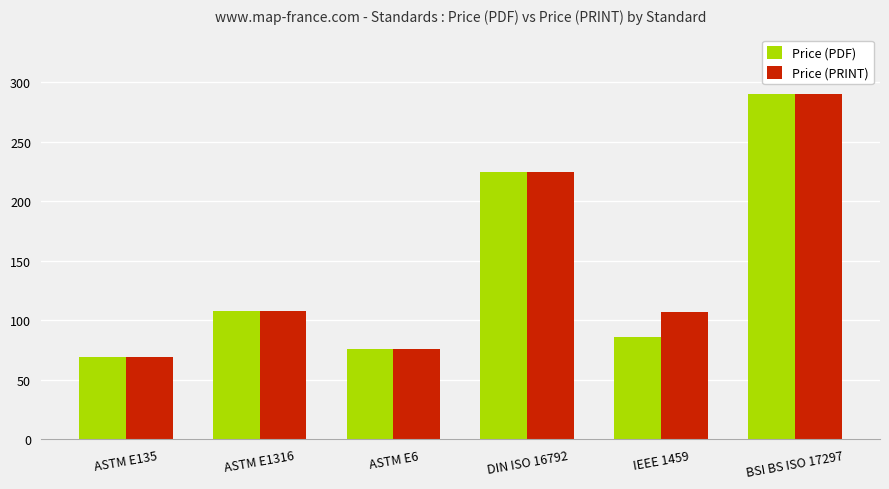

Rank the series at IEEE 1459 from highest to lowest value.

Price (PRINT), Price (PDF)